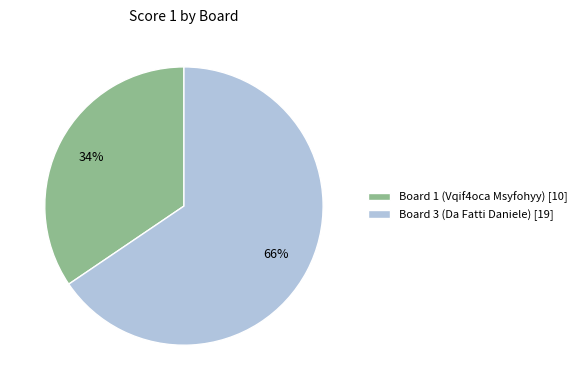

Which slice represents more than half of the pie?

Board 3 (Da Fatti Daniele)